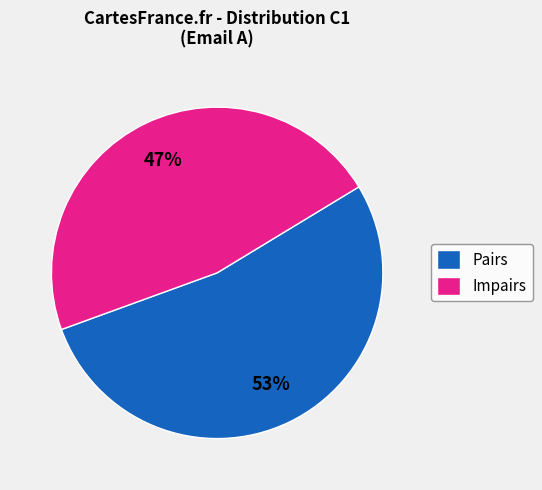

Is it true that Pairs is 63% of the pie?

False